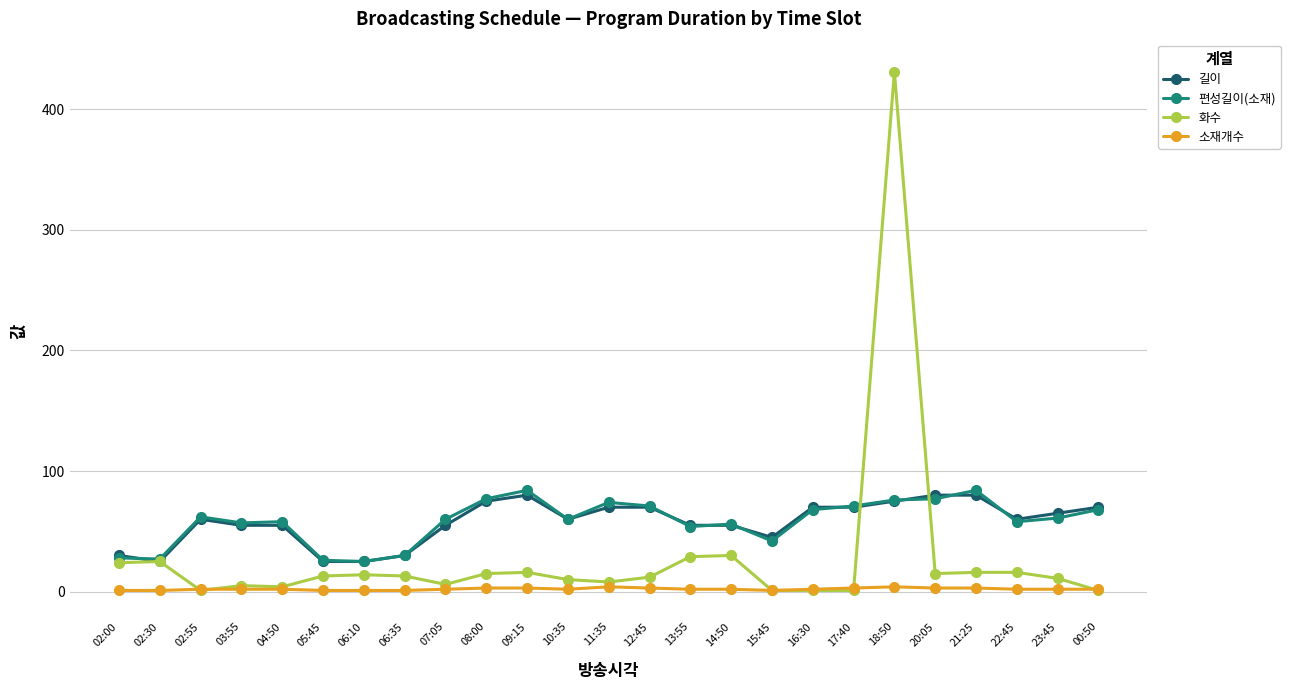

Does the chart have visible grid lines?

Yes